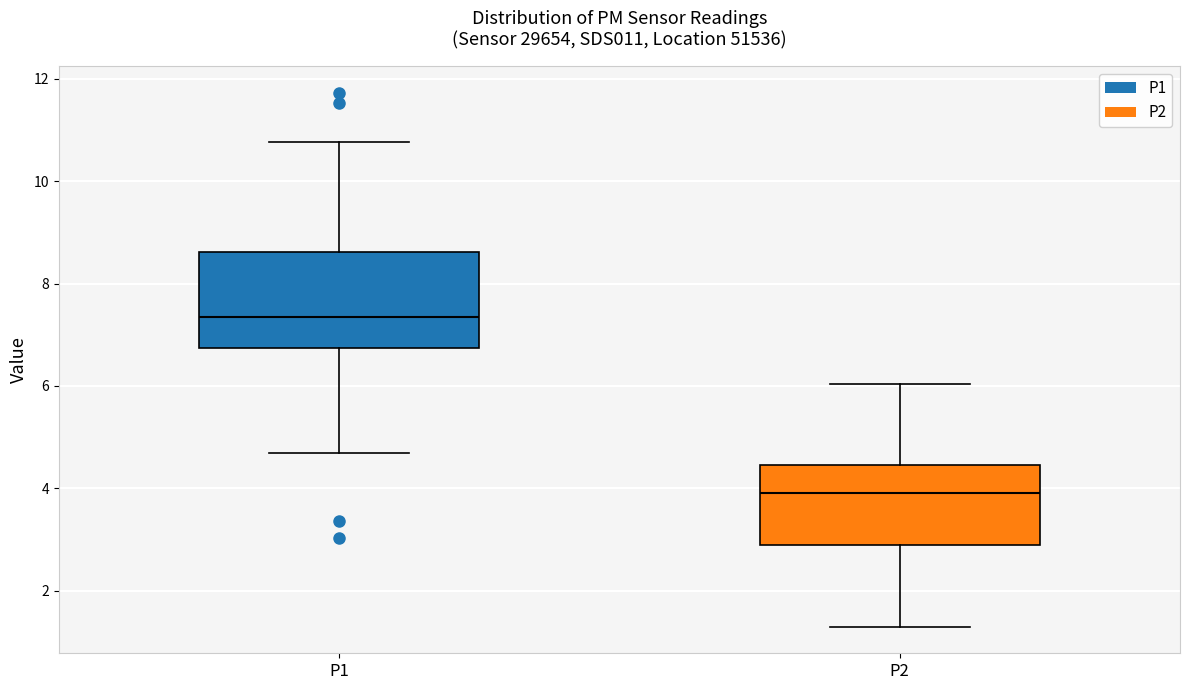

Reading left to right, transcribe this box plot: for each box, give where its median line is, the range the box spans, and where its two whiskers end, as read against the y-axis. The values are not printed on the chart, so give them approximately, as read against the axis.

P1: median 7.4, box 6.8 to 8.6, whiskers 4.8 to 10.8
P2: median 4.0, box 3.0 to 4.4, whiskers 1.4 to 6.0